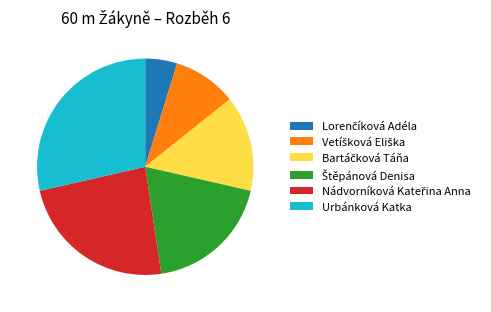

Is it true that Urbánková Katka is 18% of the pie?

False